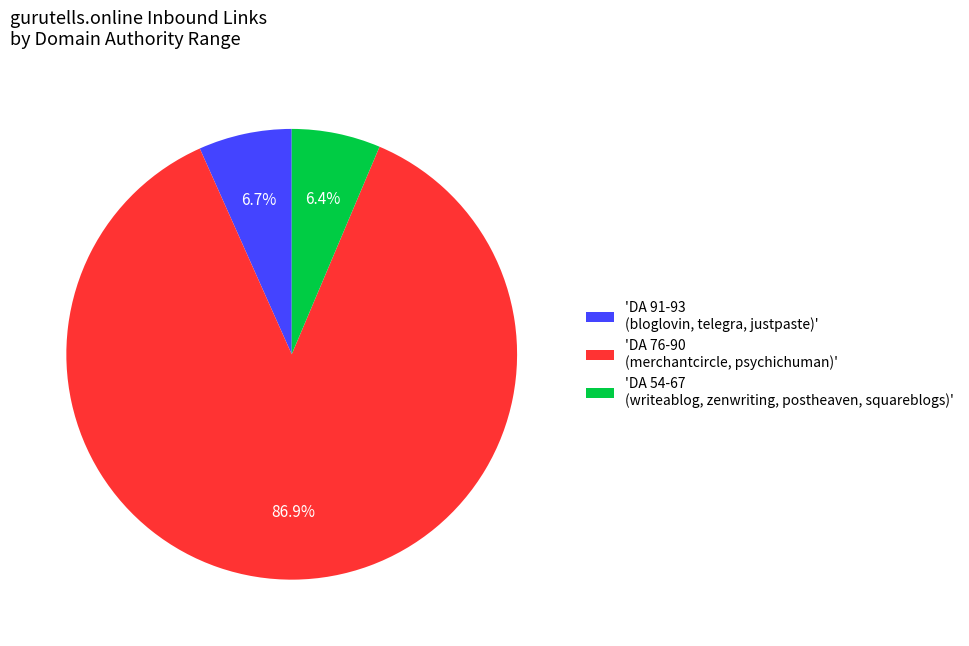

Combined, do 'DA 54-67 (writeablog, zenwriting, postheaven, squareblogs)' and 'DA 91-93 (bloglovin, telegra, justpaste)' account for over 50%?

No